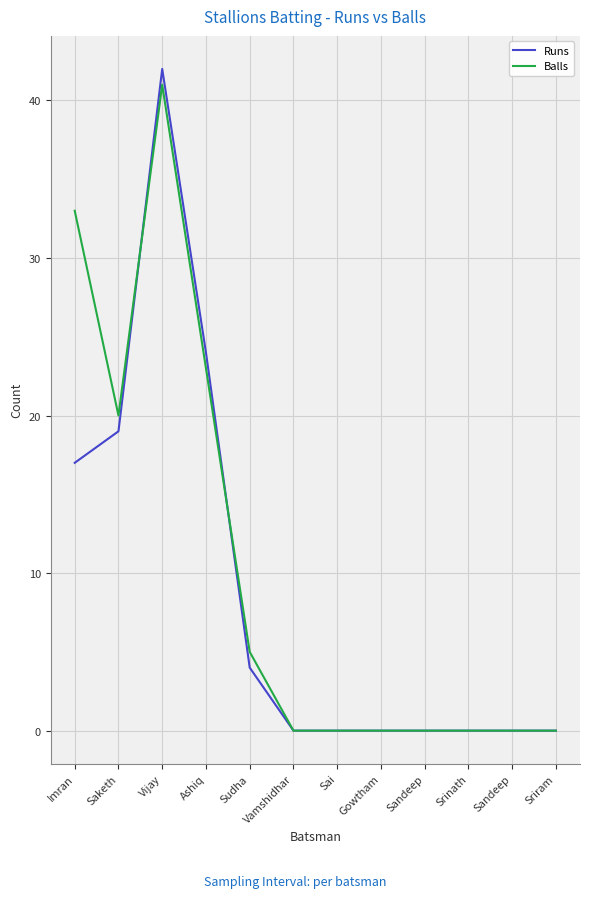

Reading right to left, extract all data points from this chart.

Runs: Sriram=0	Sandeep=0	Srinath=0	Sandeep=0	Gowtham=0	Sai=0	Vamshidhar=0	Sudha=4	Ashiq=24	Vijay=42	Saketh=19	Imran=17
Balls: Sriram=0	Sandeep=0	Srinath=0	Sandeep=0	Gowtham=0	Sai=0	Vamshidhar=0	Sudha=5	Ashiq=23	Vijay=41	Saketh=20	Imran=33